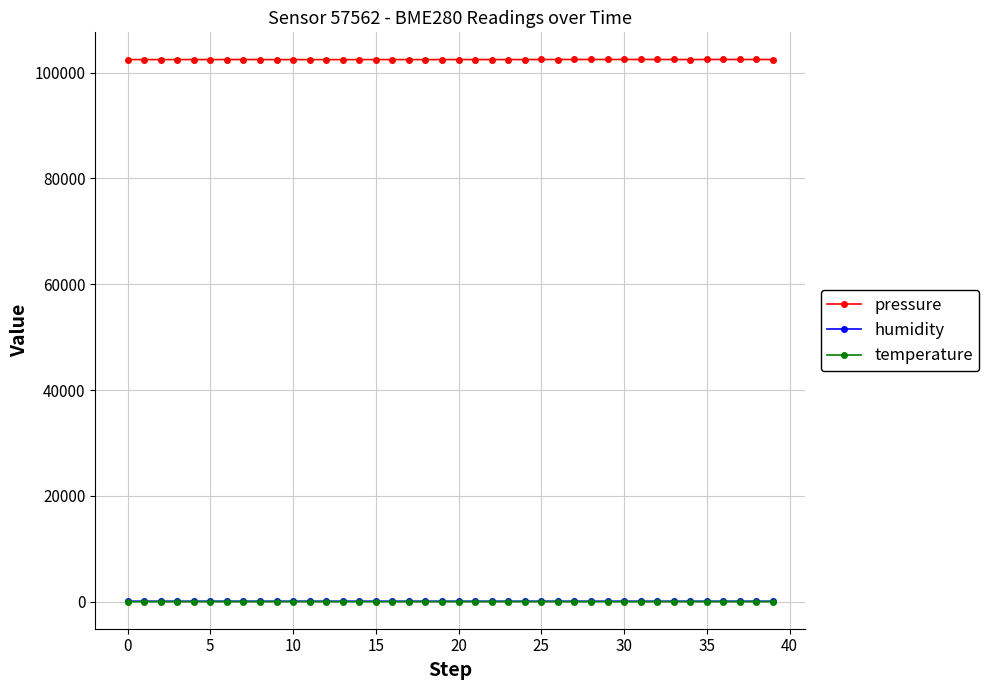

What is the maximum value shown in the chart?

102495.2